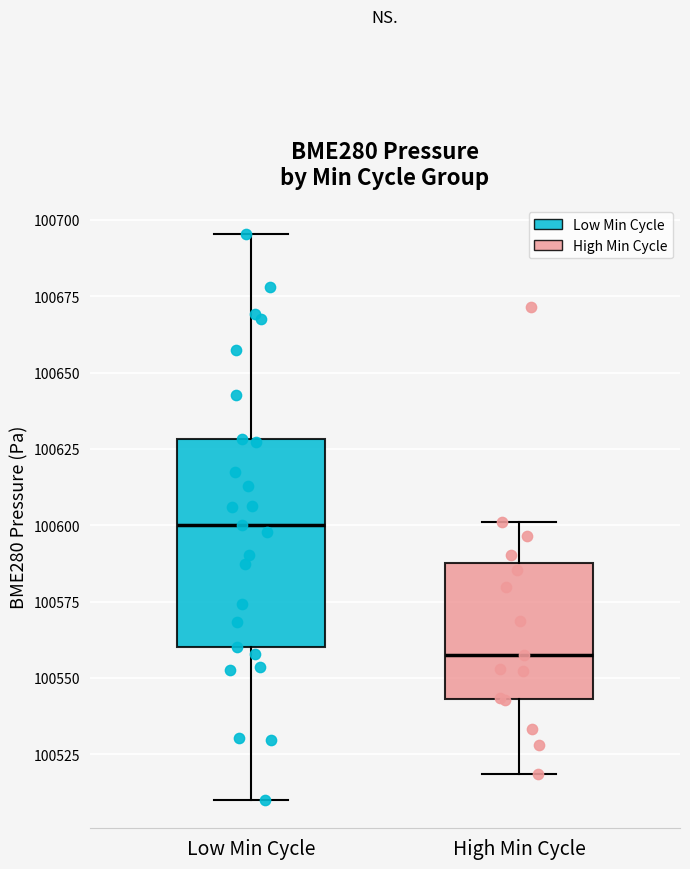

Comparing the boxes themselves (not the whiskers), which one is the tallest?

Low Min Cycle